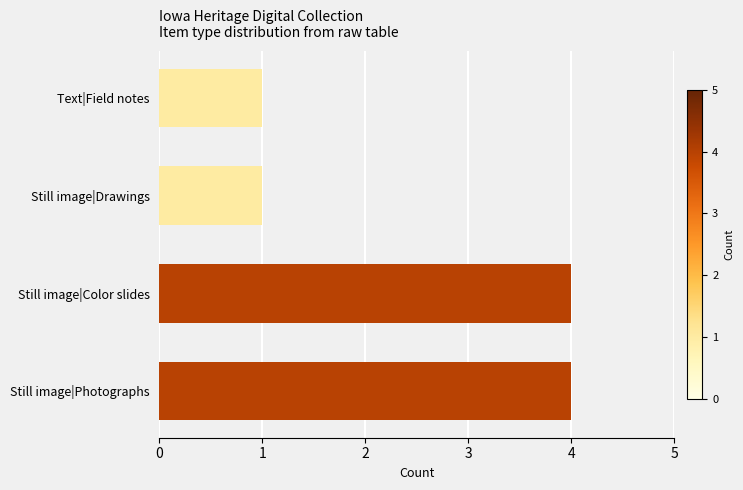

What is the sum of all values?

10